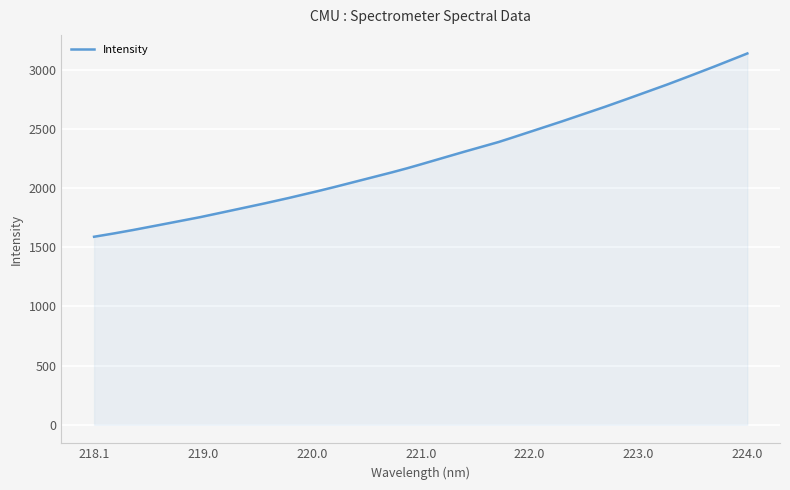

What is the difference between the maximum and minimum values?

1547.9